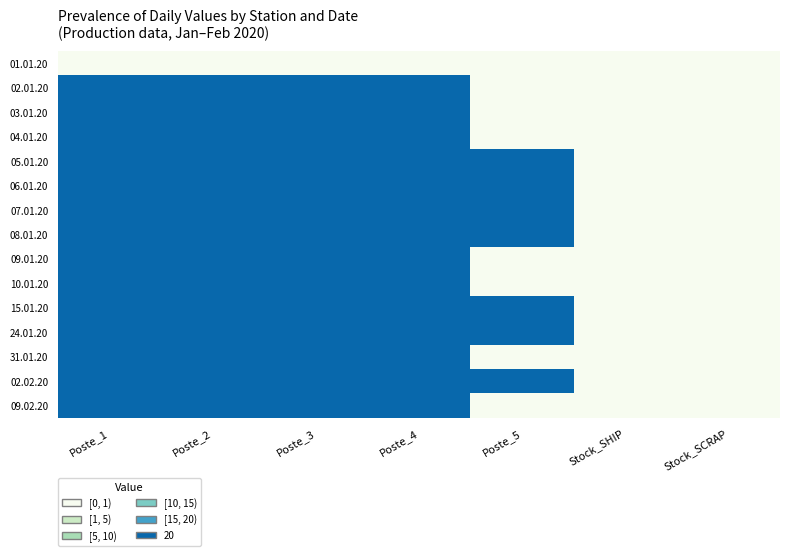

At which category does the chart reach its peak across all series?

Poste_1